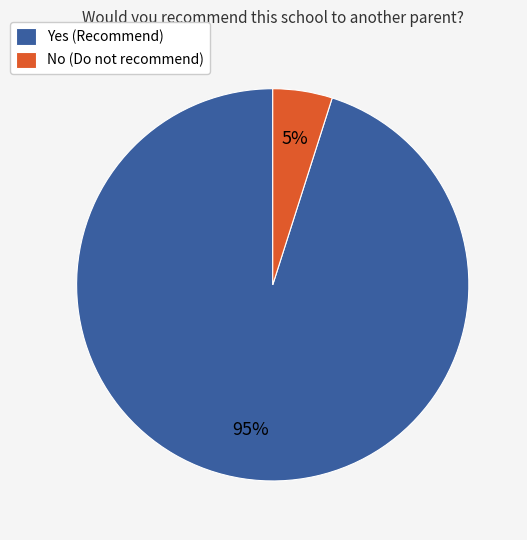

Count the number of slices in the pie.

2